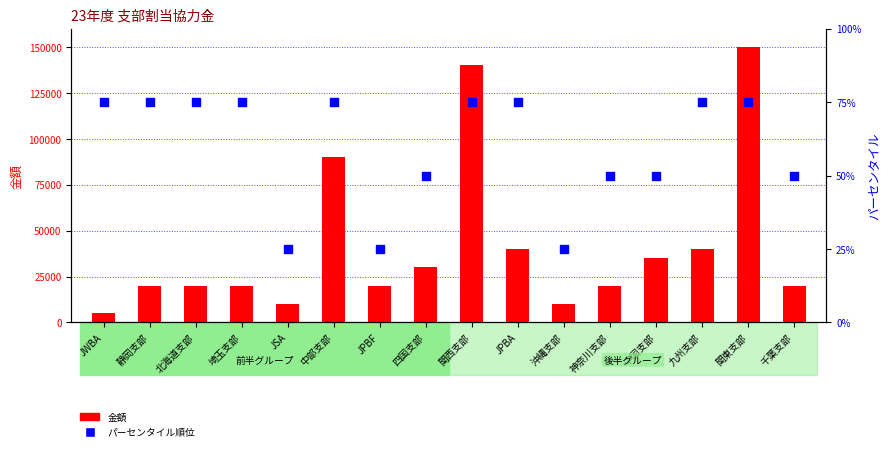

What are all the series names shown in the legend?

金額, パーセンタイル順位